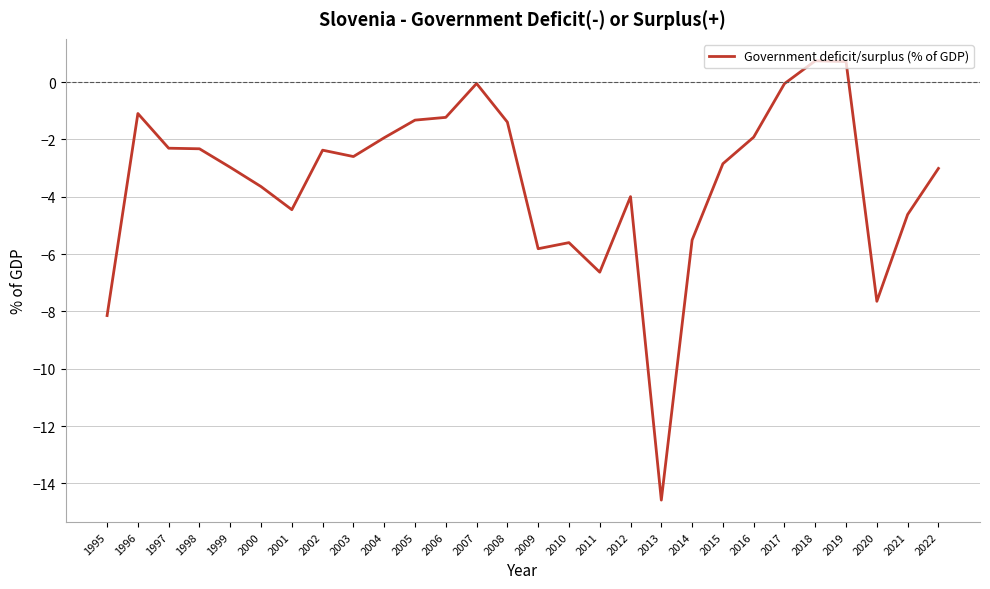

At which label does the data first exceed -2?

1996